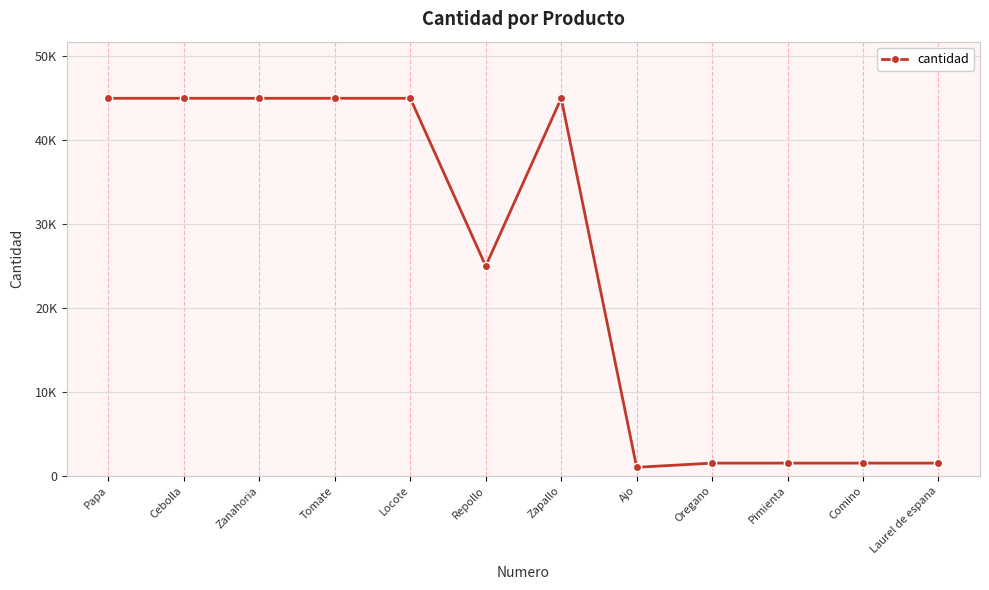

At which category does the data reach its first local peak?

Zapallo